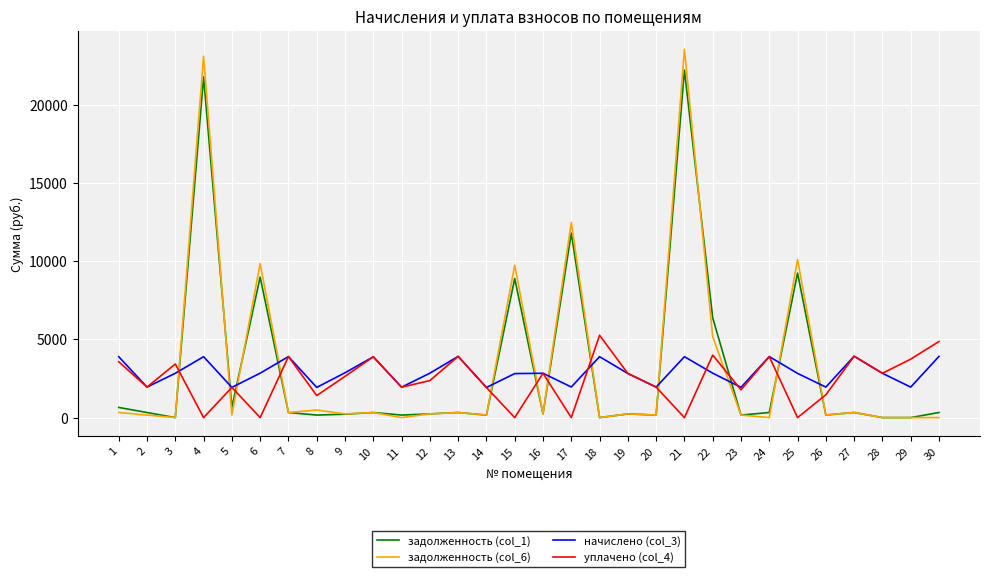

The задолженность (col_1) series shows 162.2 at 11. True or false?

True